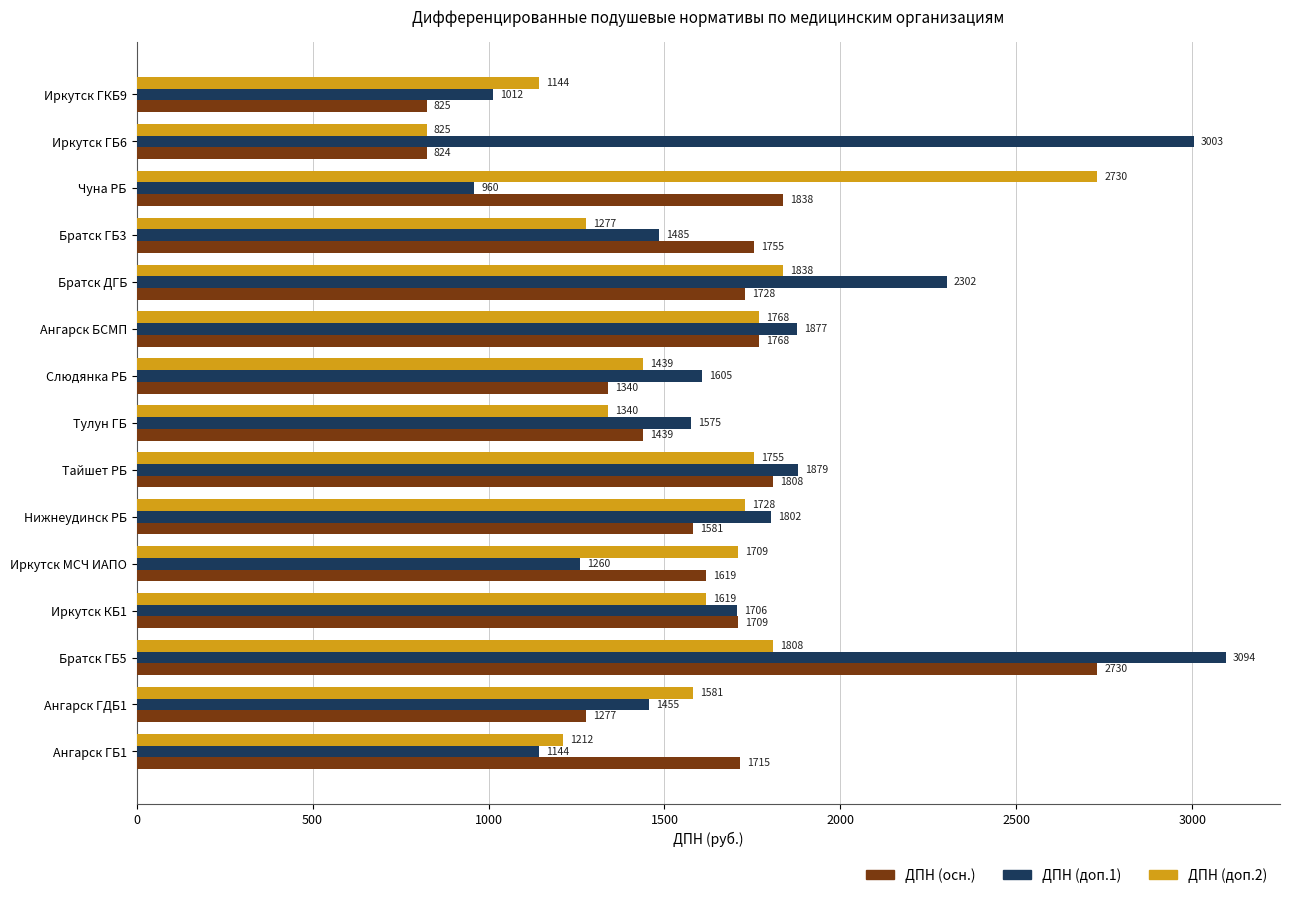

How many data points in ДПН (доп.1) are above 1605?

8